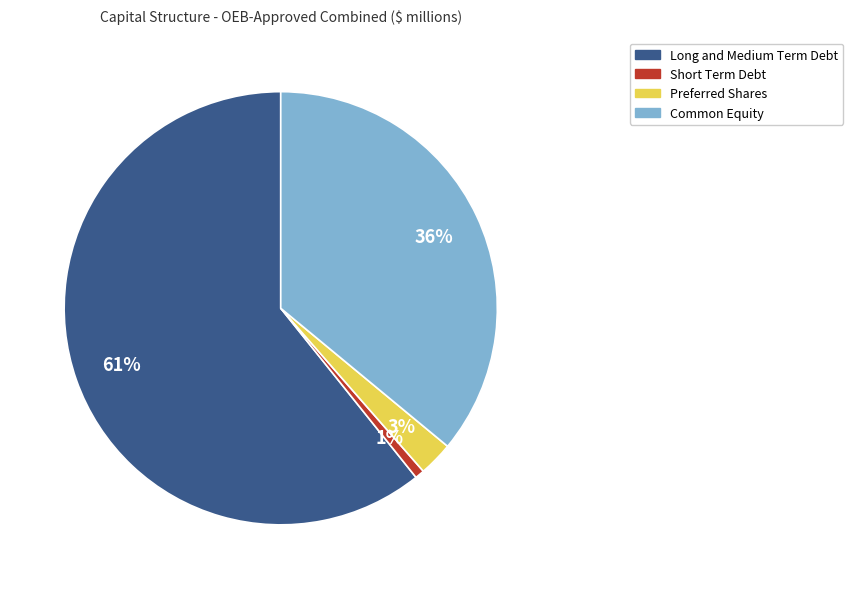

Is there a majority slice in this chart?

Yes